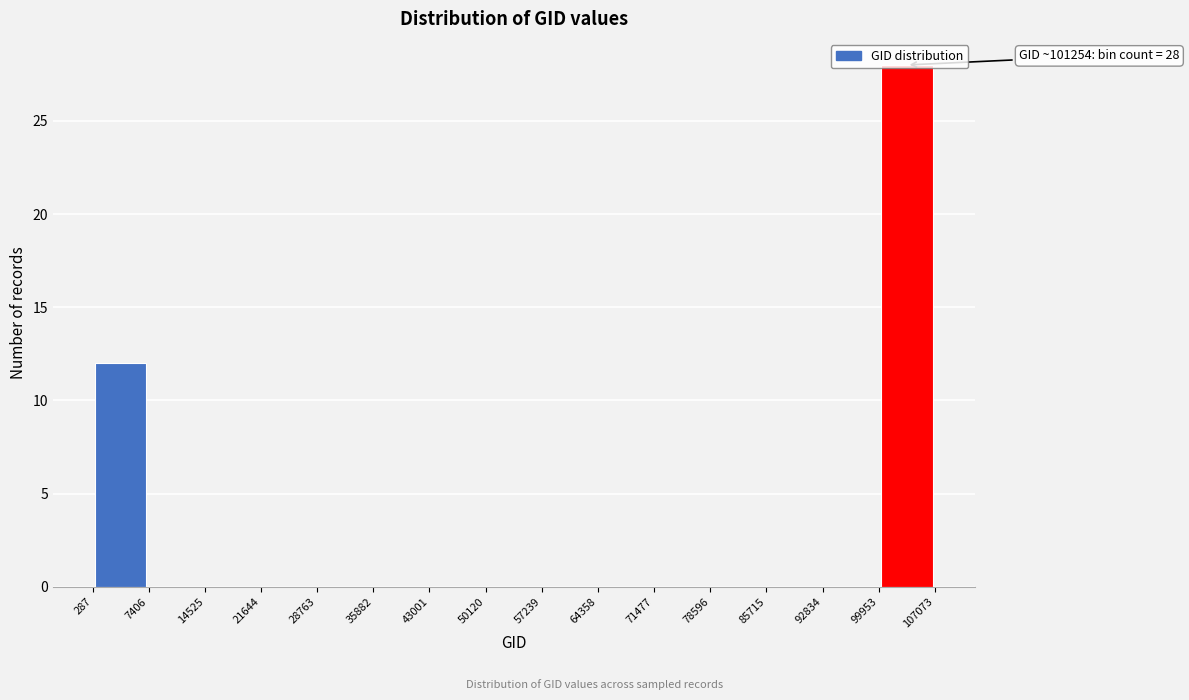

Over which range of the x-axis is the bar tallest?

99953 to 107073